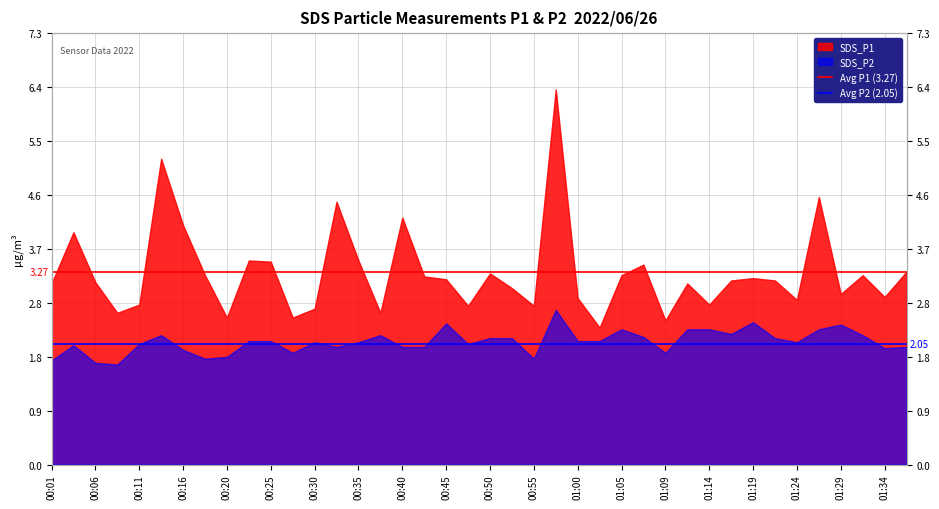

Which has a higher value, 00:01 or 00:06?

00:01